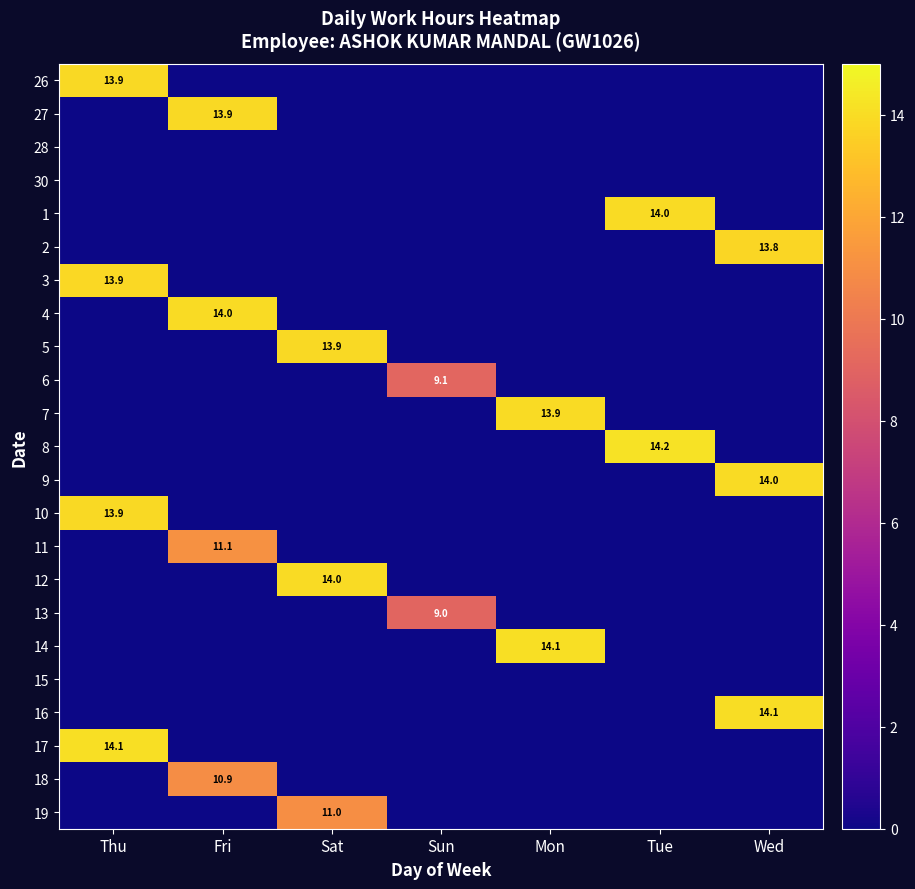

Which category has the lowest value in the 11 series?

Thu